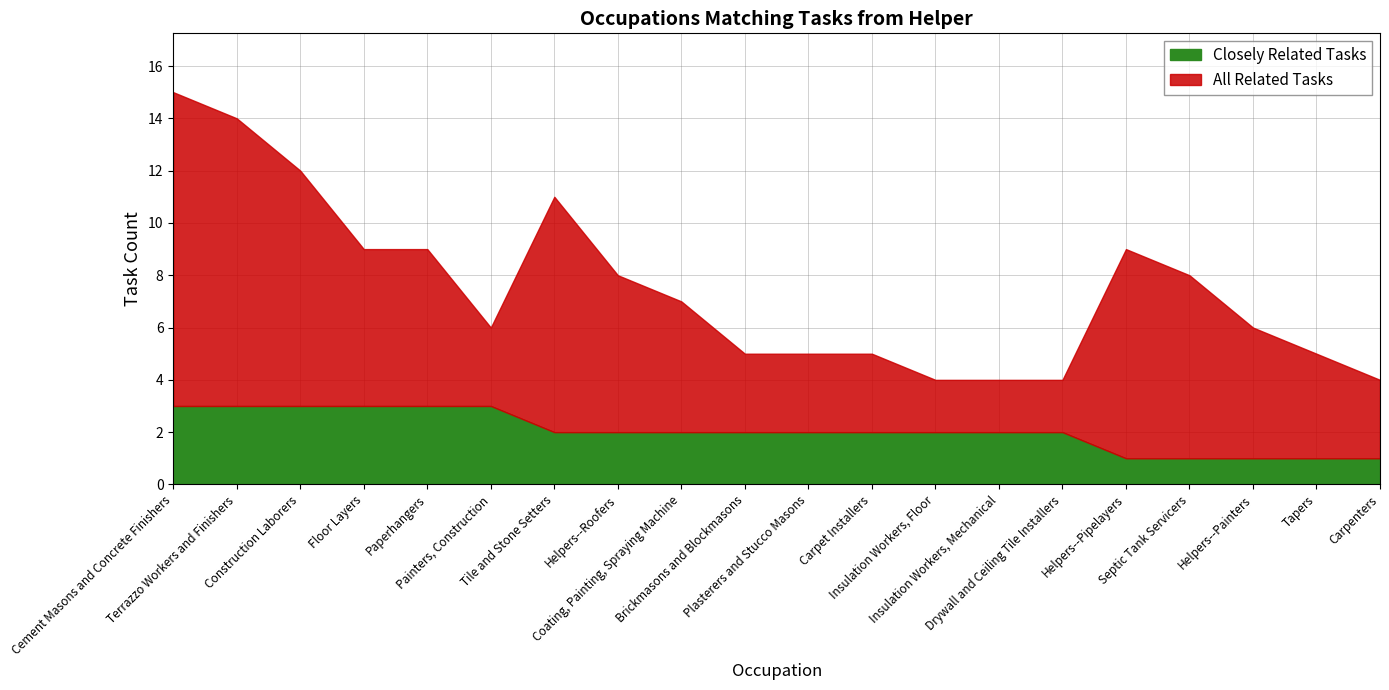

What is the approximate value of All Related Tasks at Cement Masons and Concrete Finishers, to the nearest 10?

10